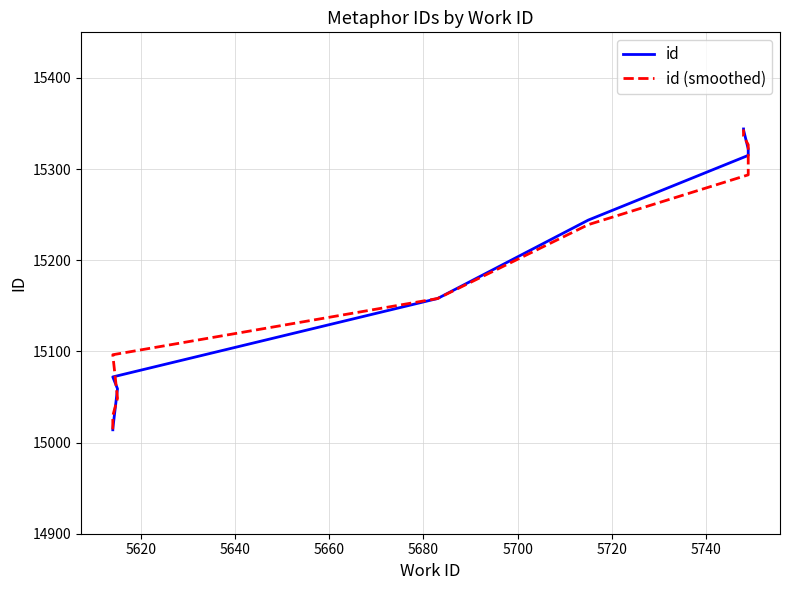

What is the smallest value displayed?

15014.0